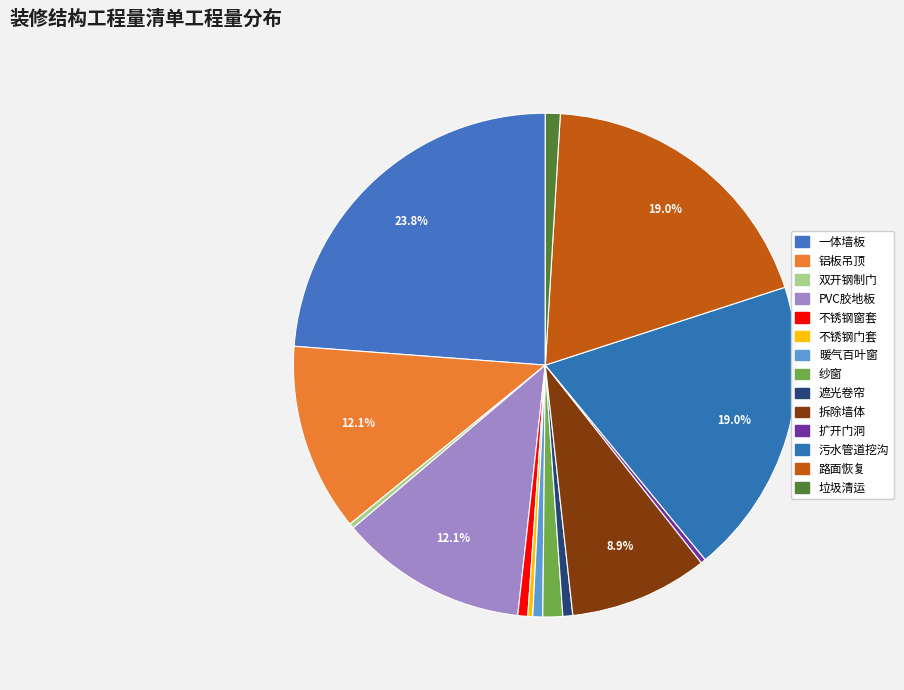

How many segments does this pie chart have?

14